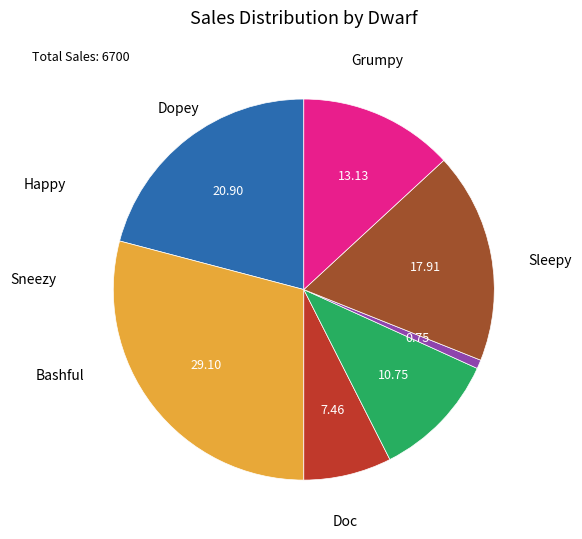

What is the smallest slice in the pie chart?

Sneezy